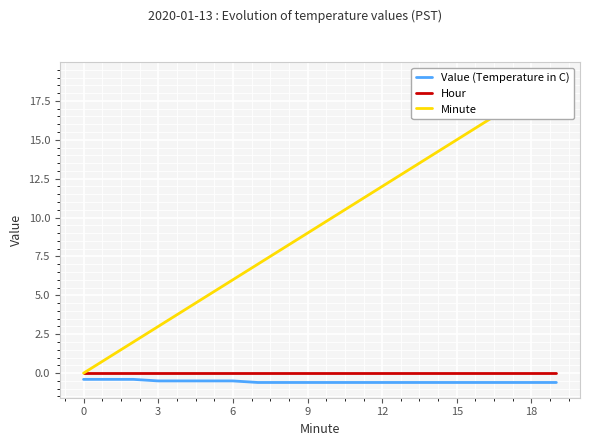

Is the value of Hour at 7 greater than the value of Value (Temperature in C) at 15?

Yes